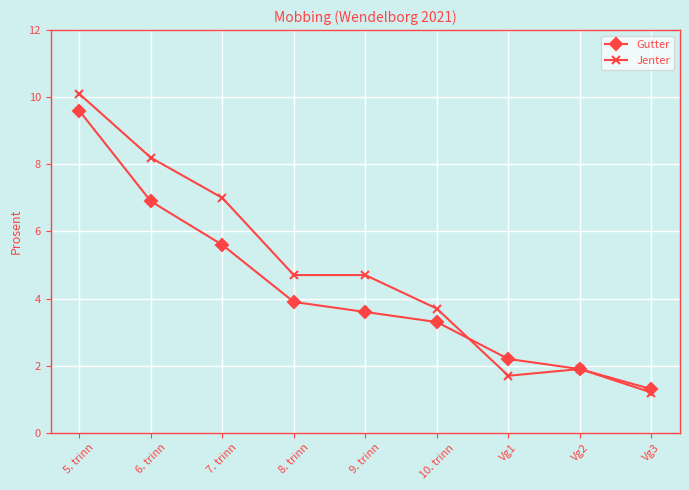

Which series has the largest total across all categories?

Jenter